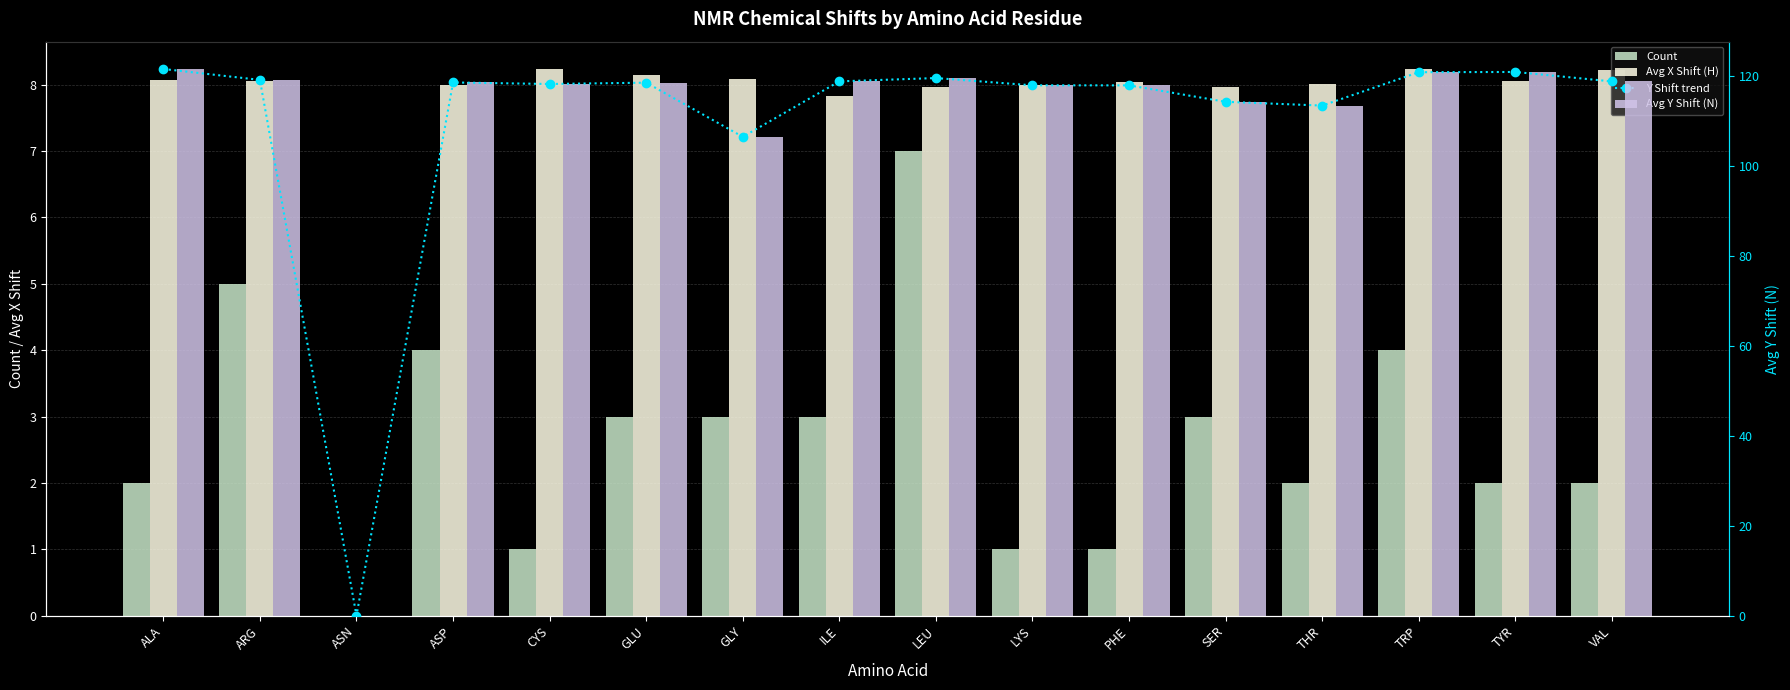

At which category does the chart reach its peak across all series?

ALA